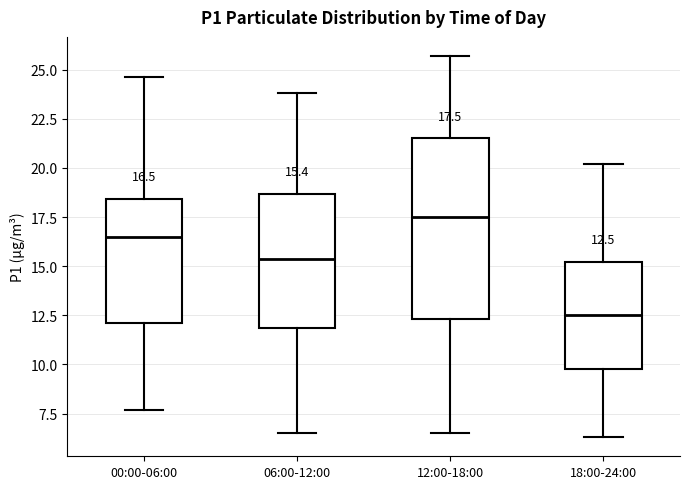

Which box is the tallest, from its lower edge to its upper edge?

12:00-18:00